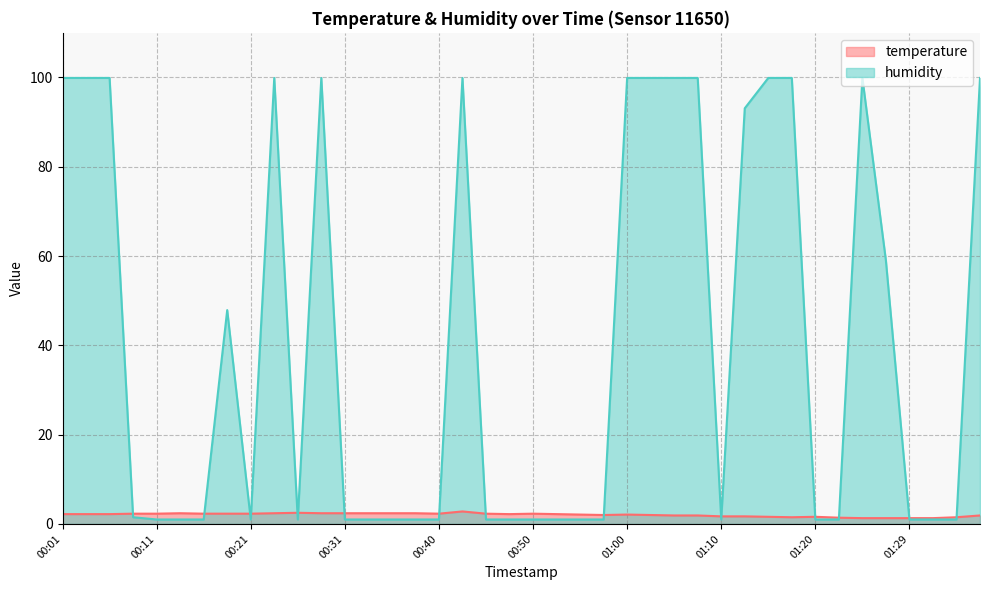

Which series ends up on top after the final intersection of temperature and humidity?

humidity